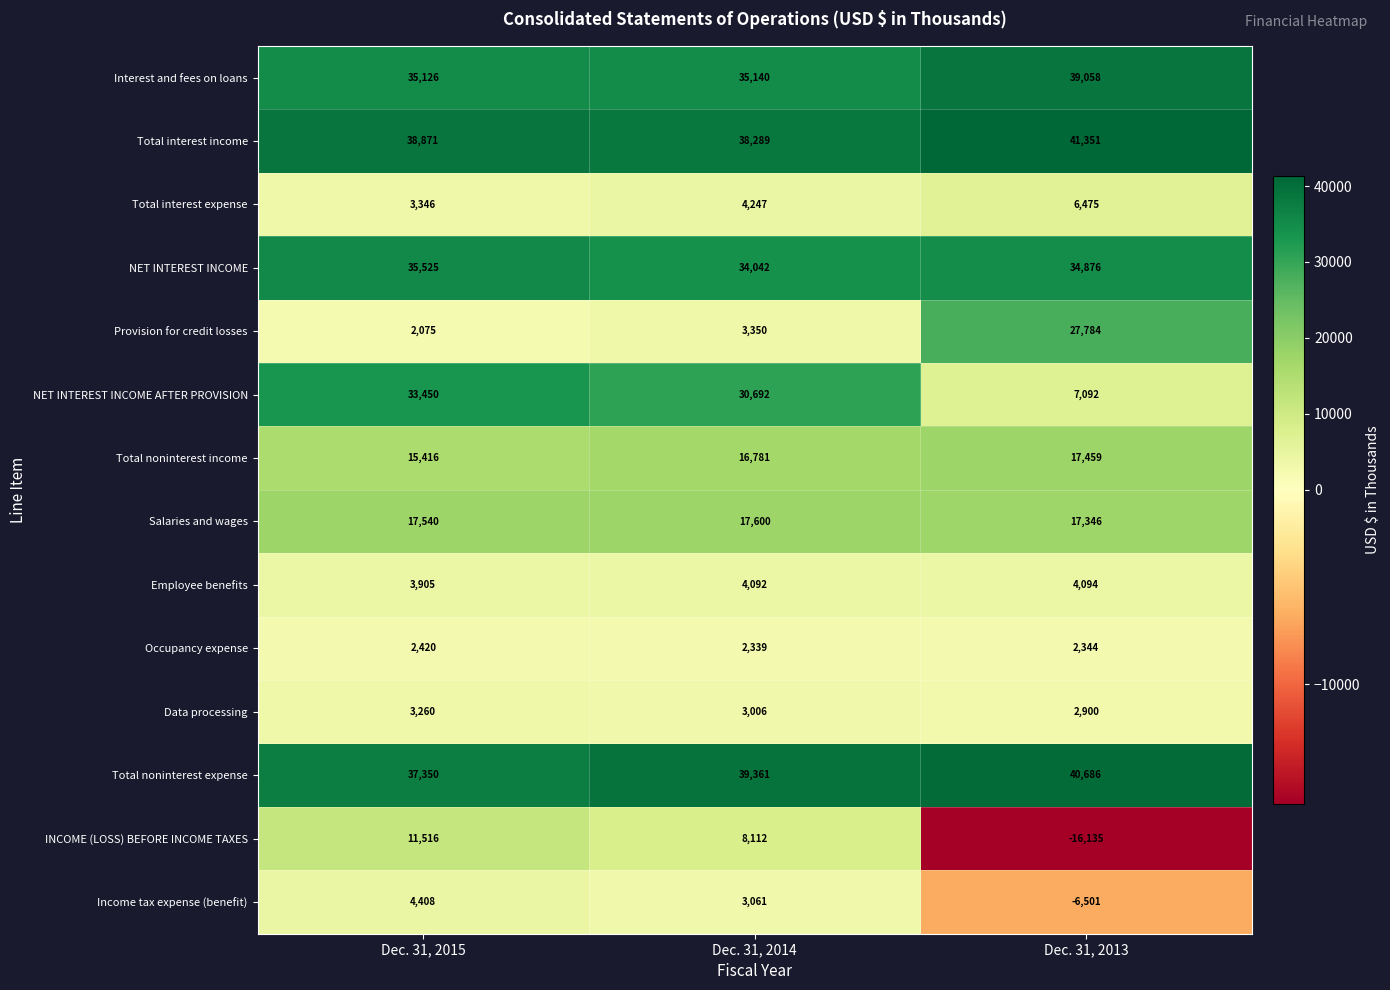

Is it true that Income tax expense (benefit) equals 798 at Dec. 31, 2014?

False